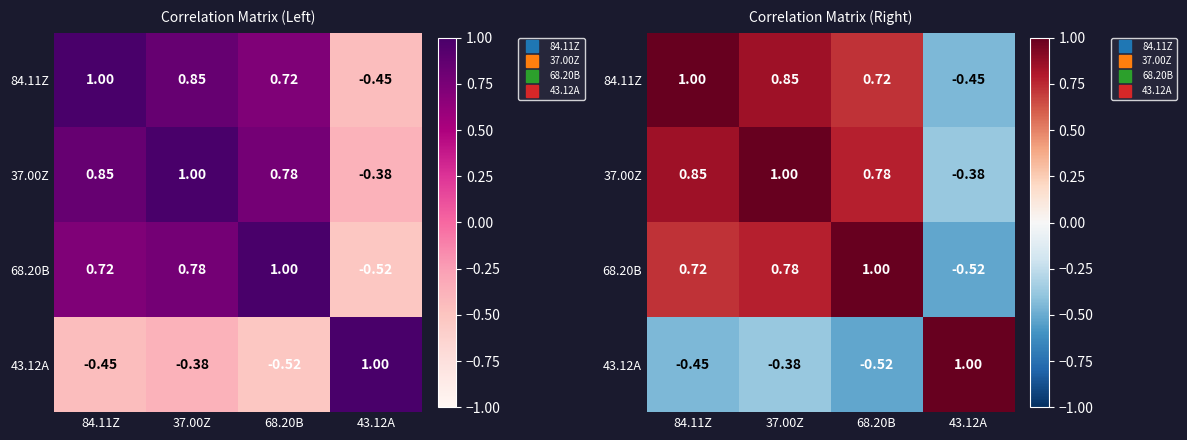

At which label does 68.20B first exceed 0?

84.11Z